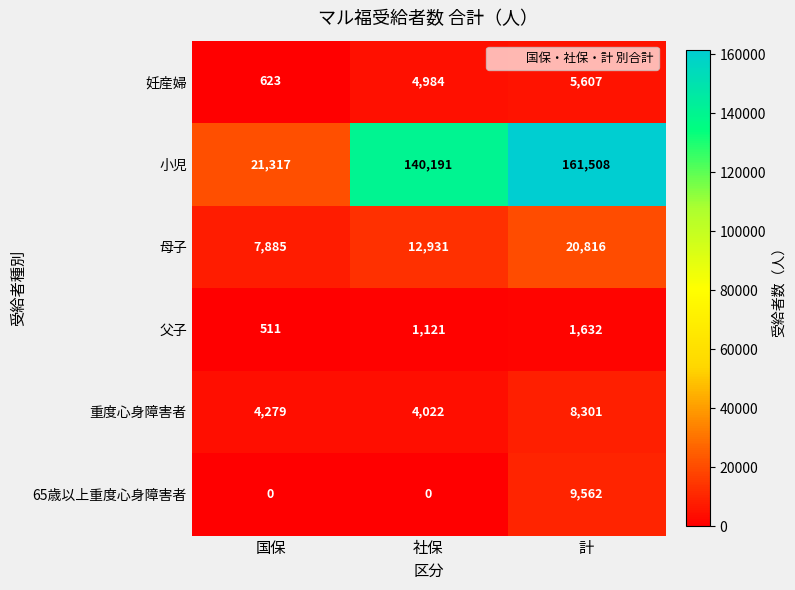

Which series changed the most between 社保 and 計?

小児